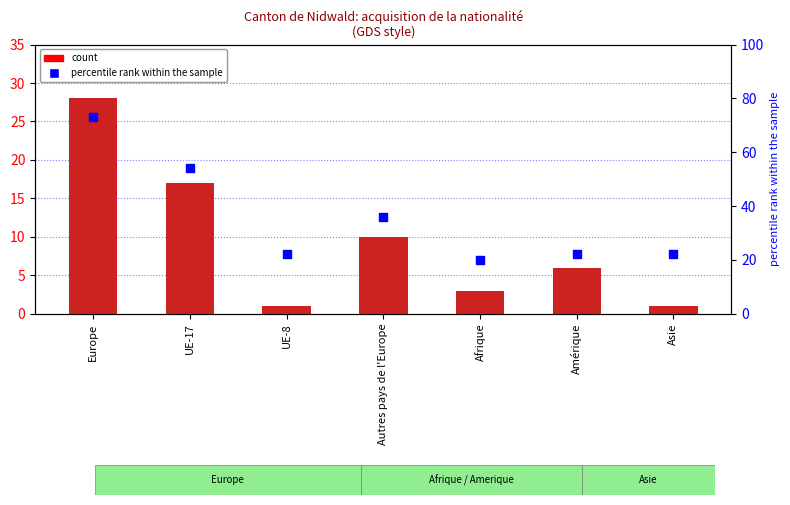

At how many categories does at least one series exceed 67?

1